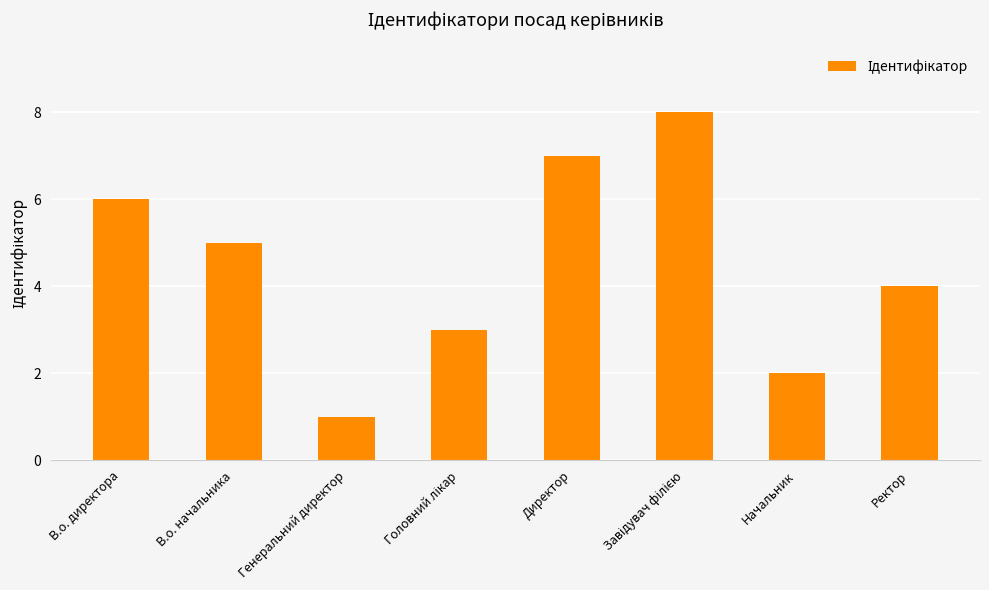

How many categories are shown in the chart?

8